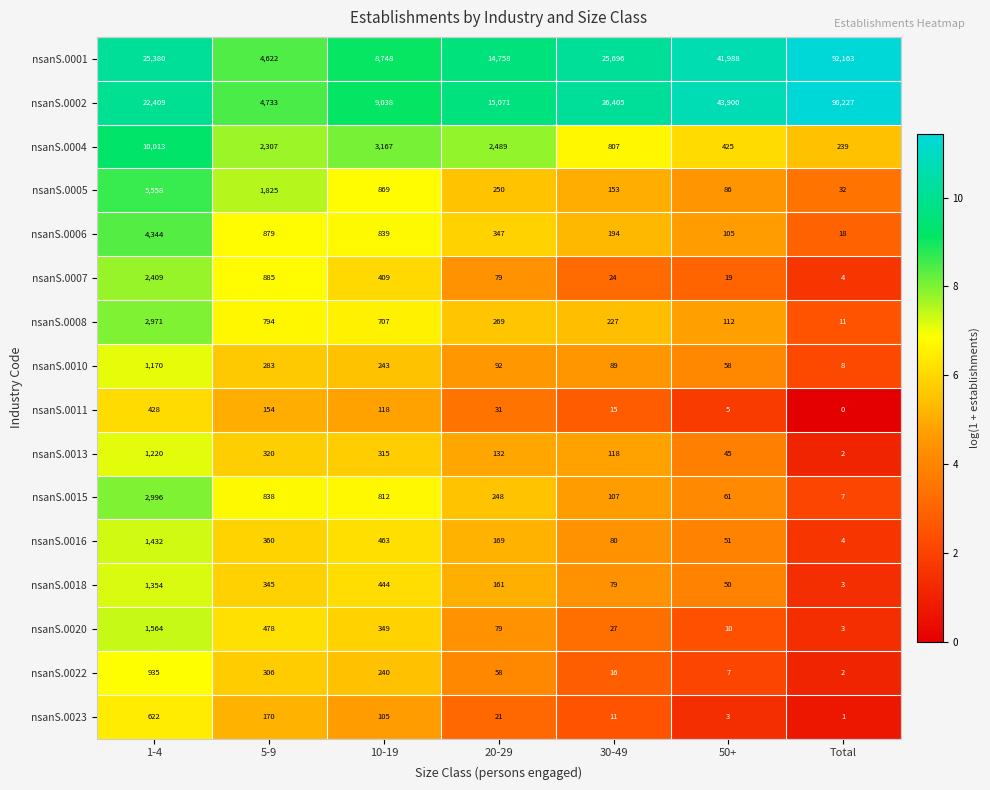

The nsanS.0016 series shows 330 at 1-4. True or false?

False